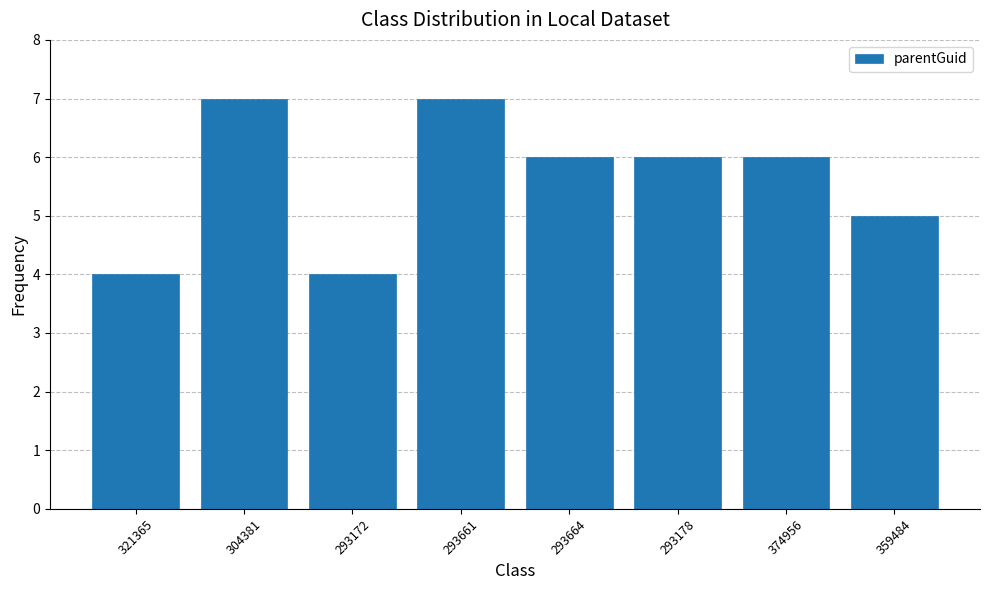

Between 293664 and 293661, which is larger?

293661